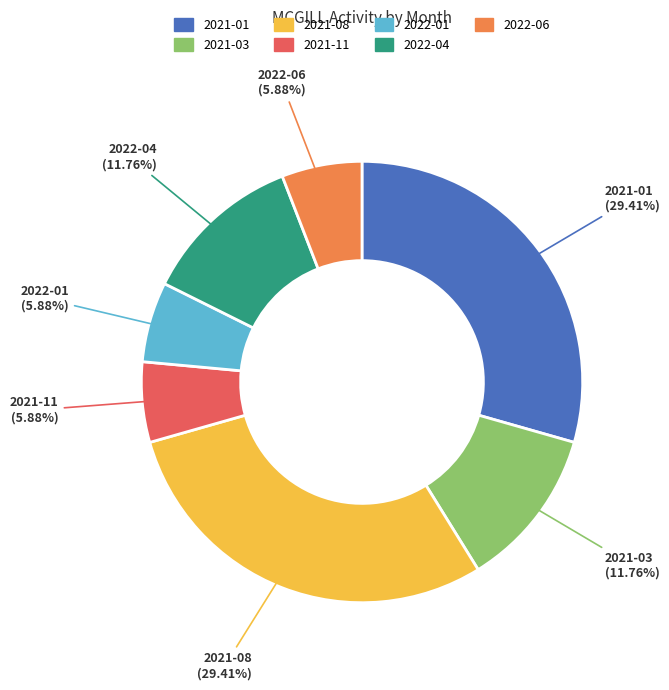

To the nearest percent, what is the difference between the largest and smallest slice percentages?

24%